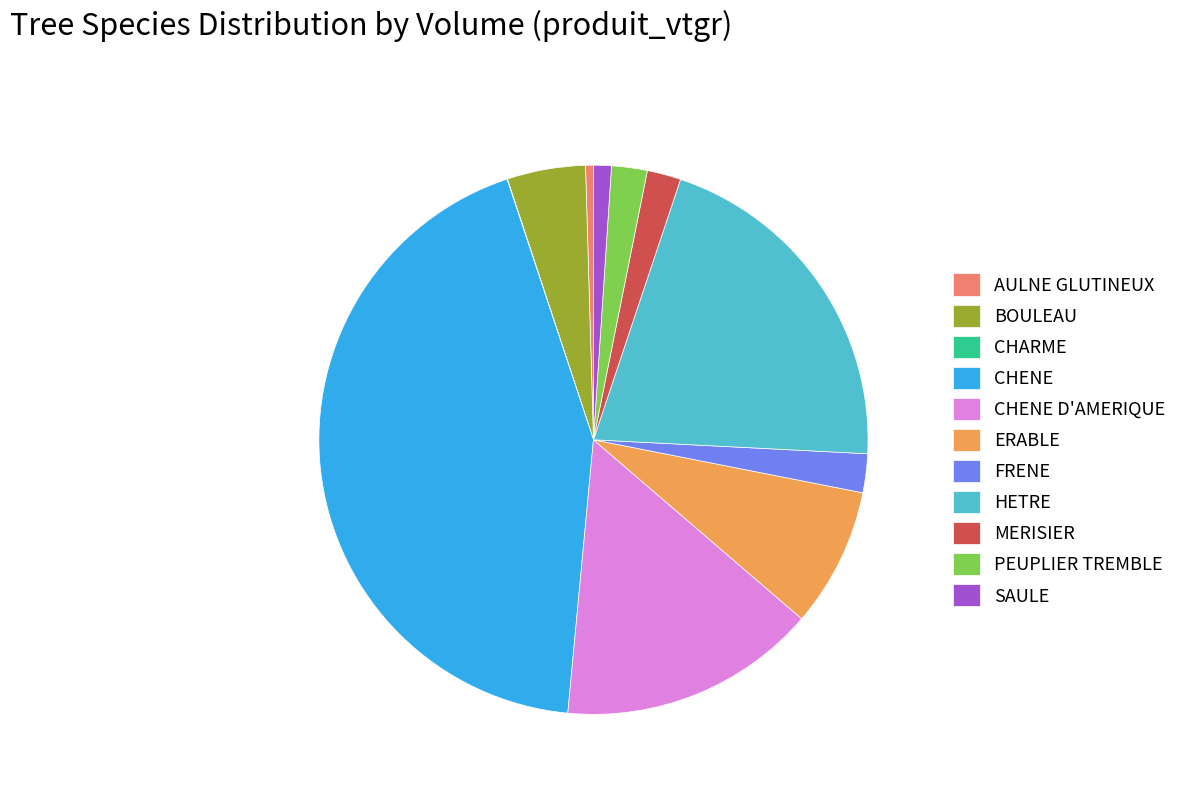

The MERISIER slice represents 2% of the pie. True or false?

True